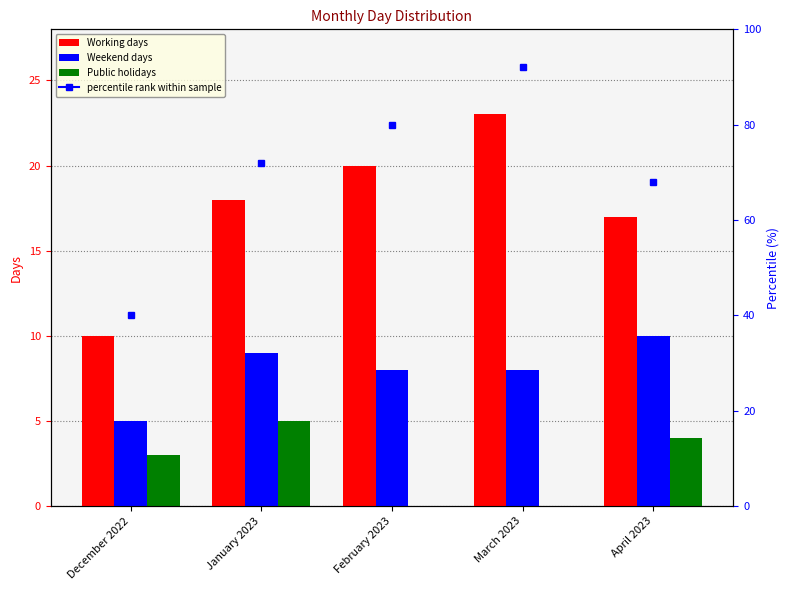

Reading right to left, what are all the values shown in this chart?

Working days: April 2023=17	March 2023=23	February 2023=20	January 2023=18	December 2022=10
Weekend days: April 2023=10	March 2023=8	February 2023=8	January 2023=9	December 2022=5
Public holidays: April 2023=4	March 2023=0	February 2023=0	January 2023=5	December 2022=3